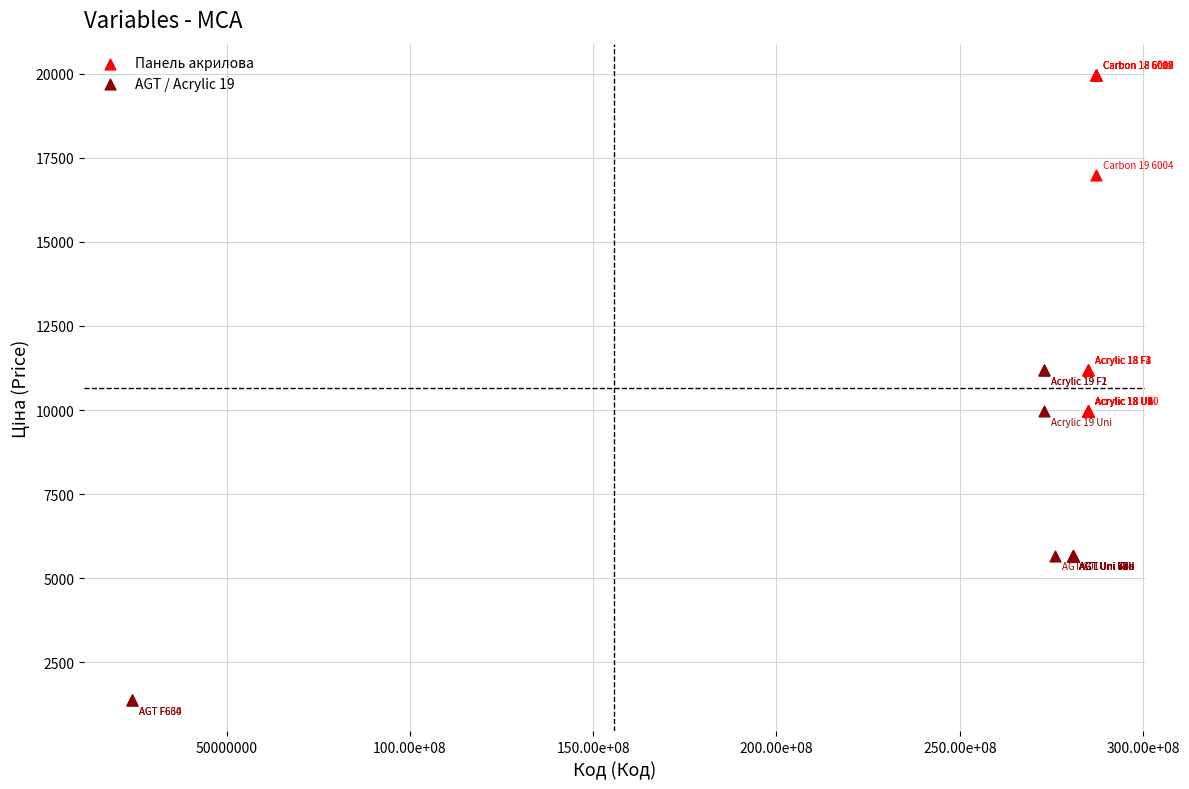

Which series has the widest spread of Y values?

Панель акрилова